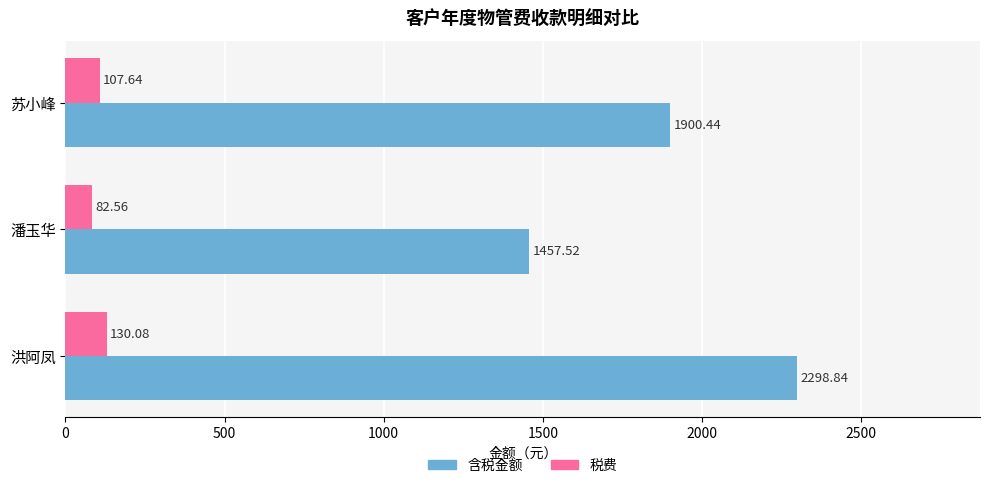

Between 潘玉华 and 洪阿凤, which series saw the biggest shift?

含税金额